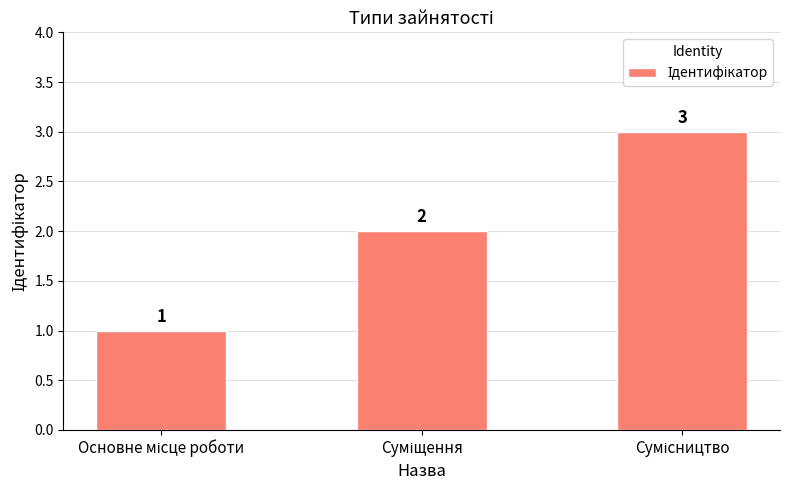

What is the greatest value displayed?

3